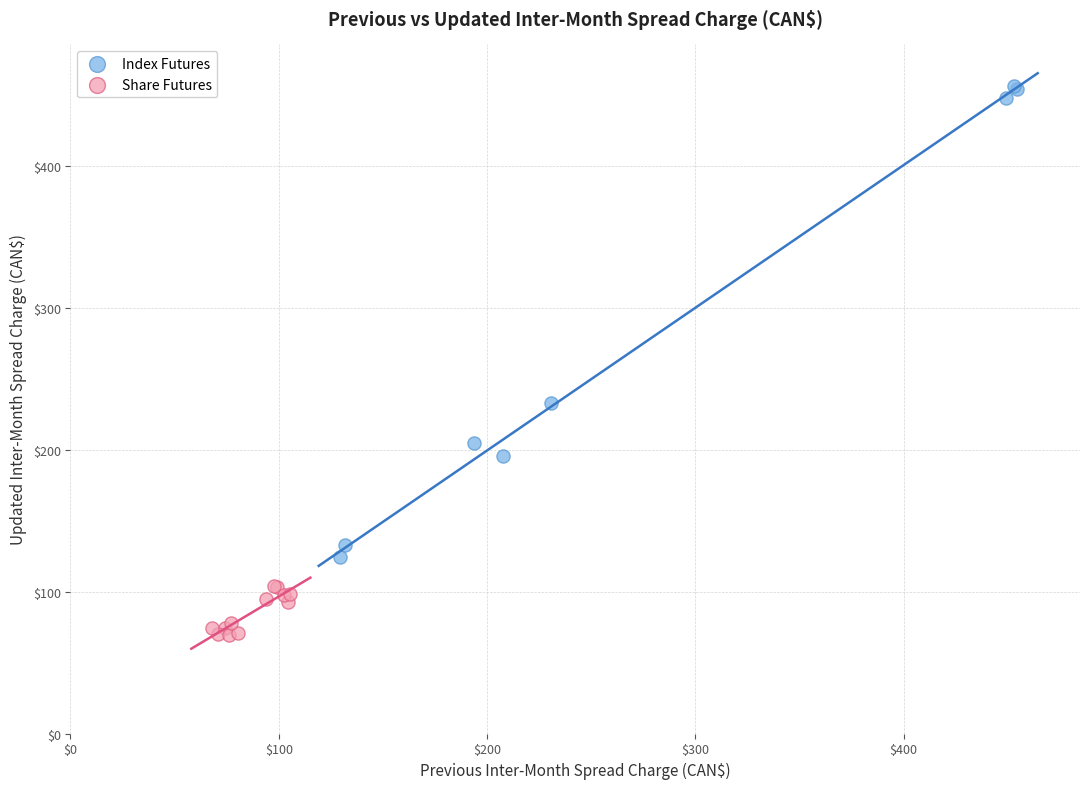

Which series reaches the minimum Y coordinate?

Share Futures